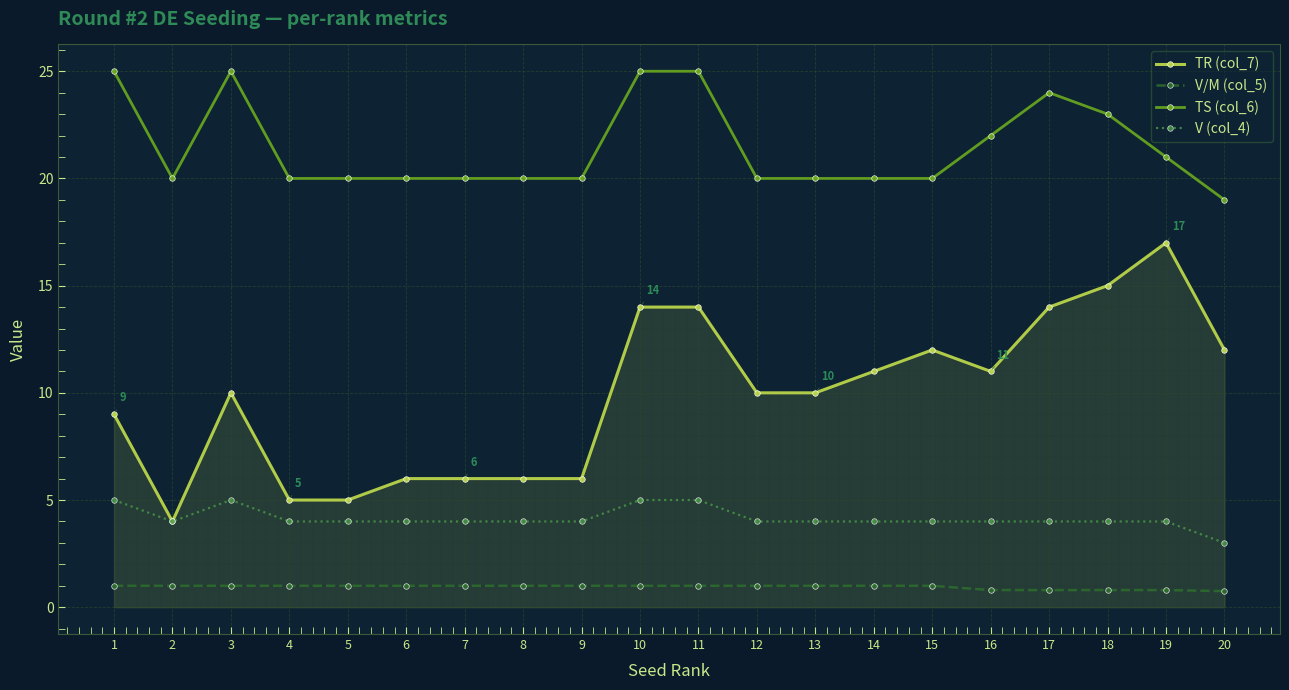

What is the maximum value shown in the chart?

25.0